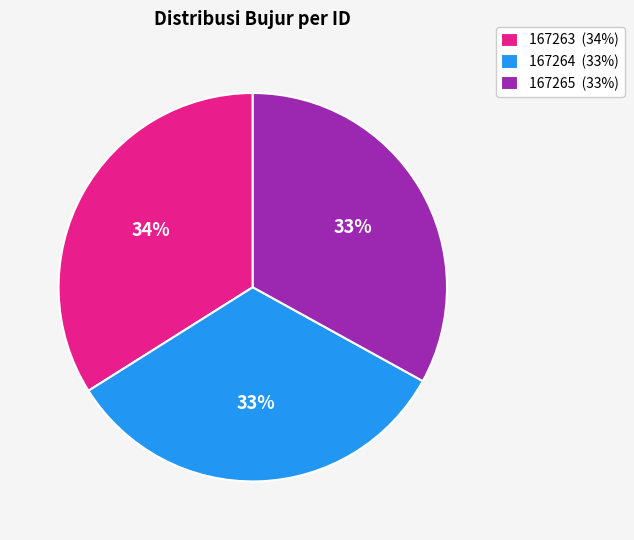

Count the number of slices in the pie.

3